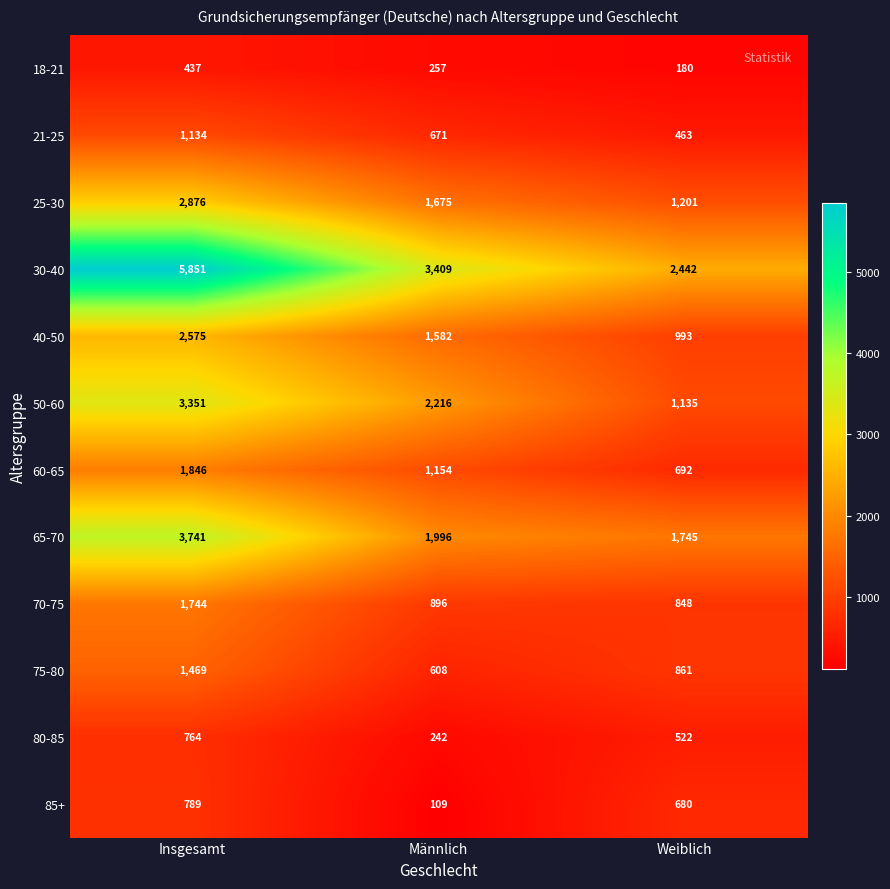

What is the lowest value of the 60-65 series?

692